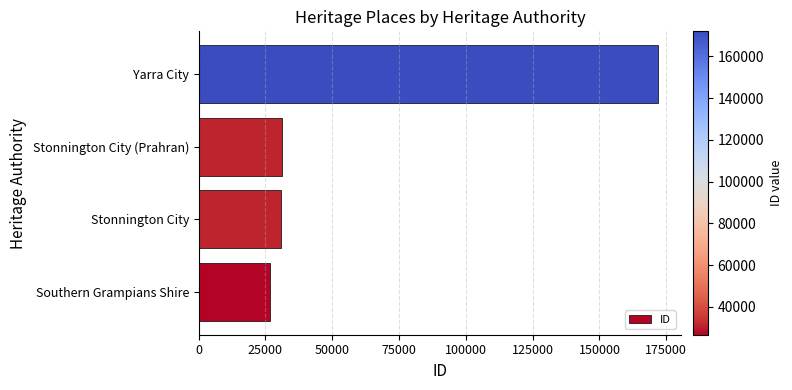

What is the ratio of the value at Southern Grampians Shire to the value at Stonnington City?

0.9